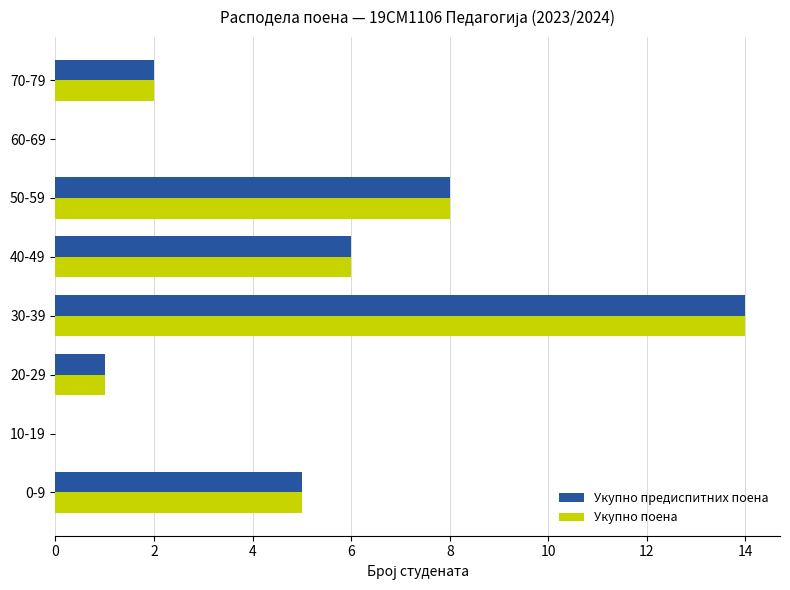

How many data points does each series have?

8